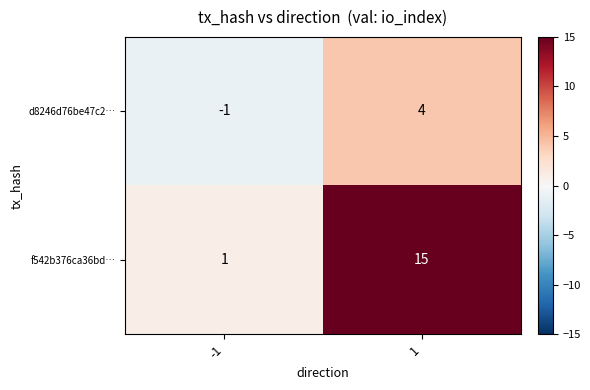

What is the spread (max minus min) of values at 1?

11